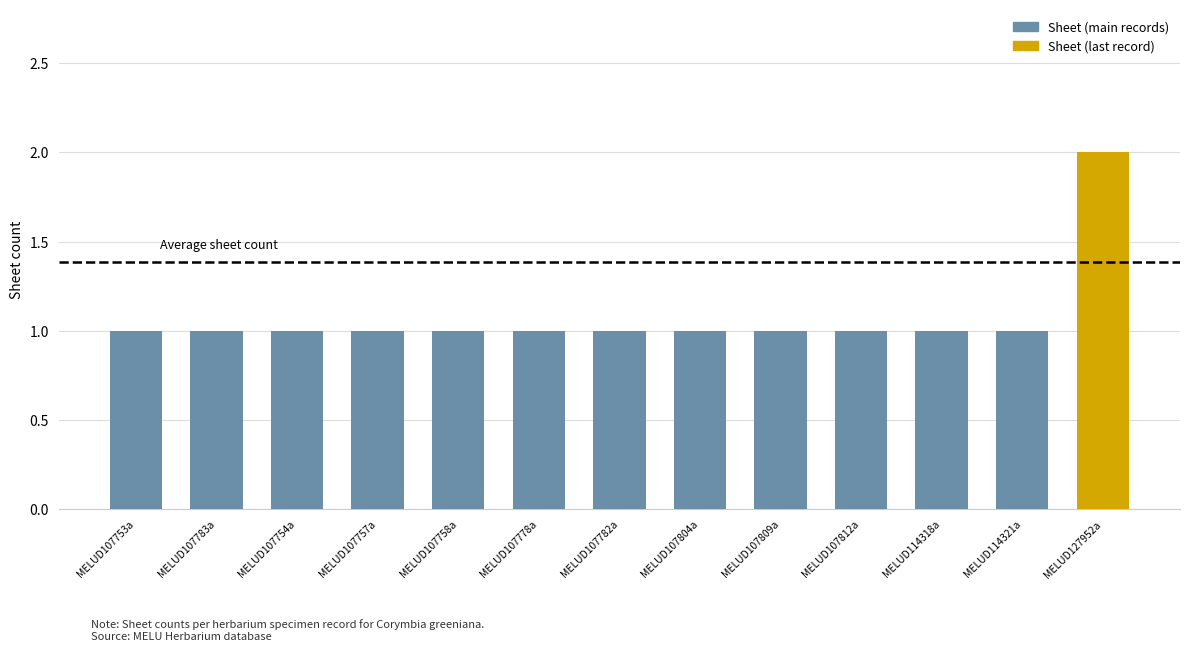

The chart shows a value of 0 at MELUD114318a. True or false?

False